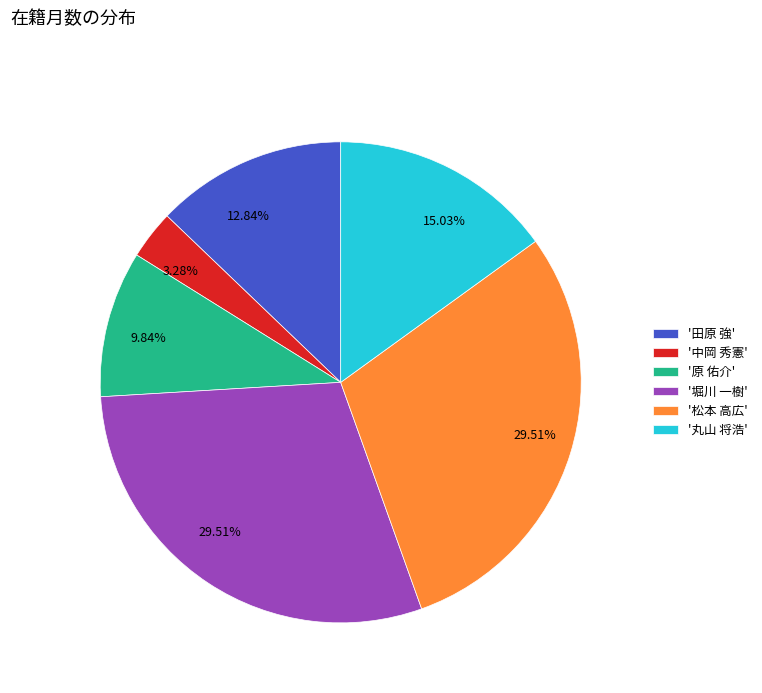

Does any single category account for the majority?

No